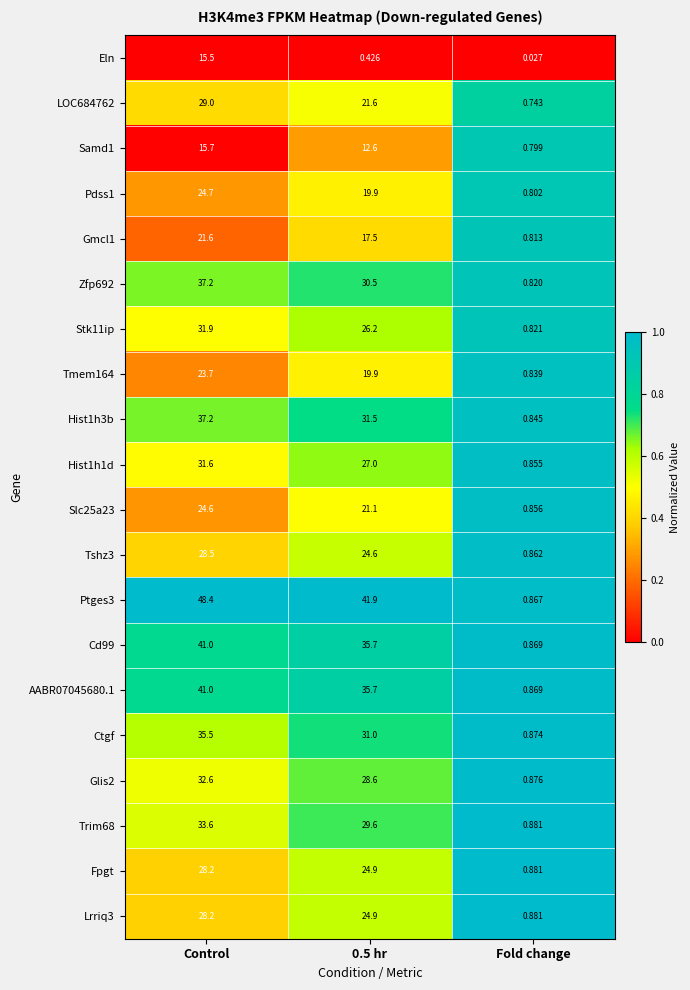

Is the value of Cd99 at Control greater than the value of Slc25a23 at Fold change?

Yes